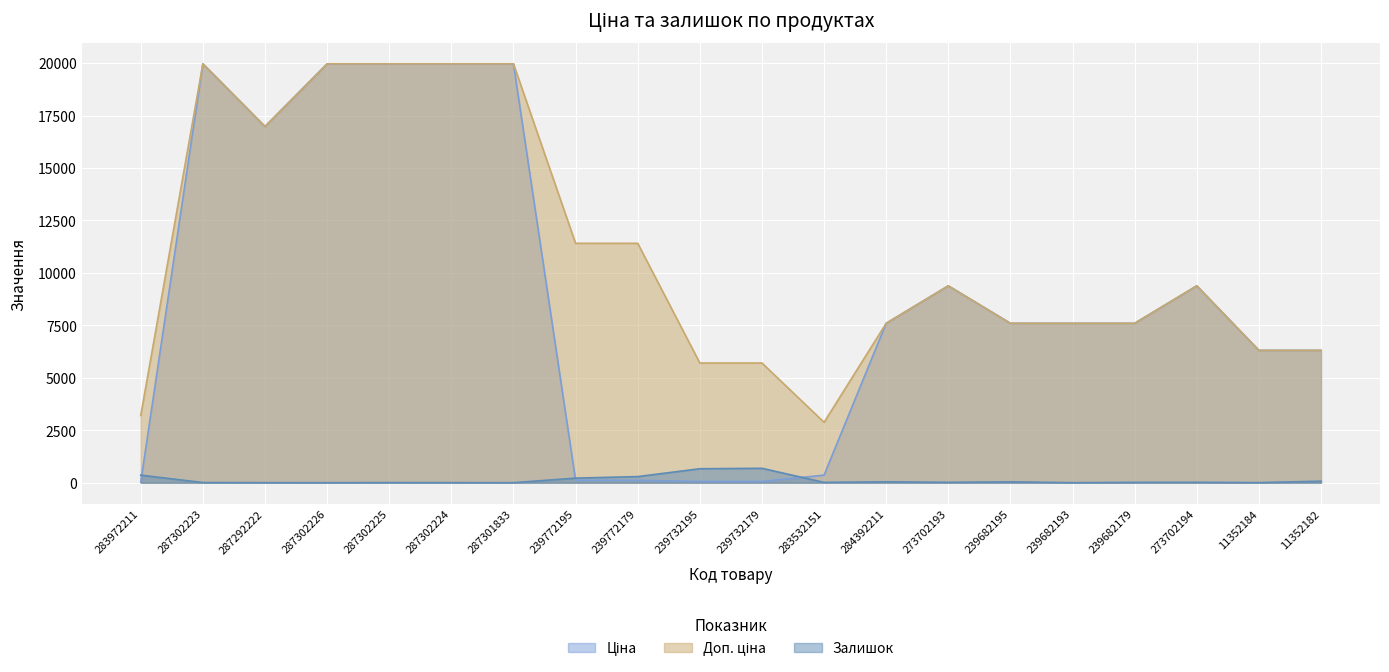

How many data points in Залишок are less than 17?

10